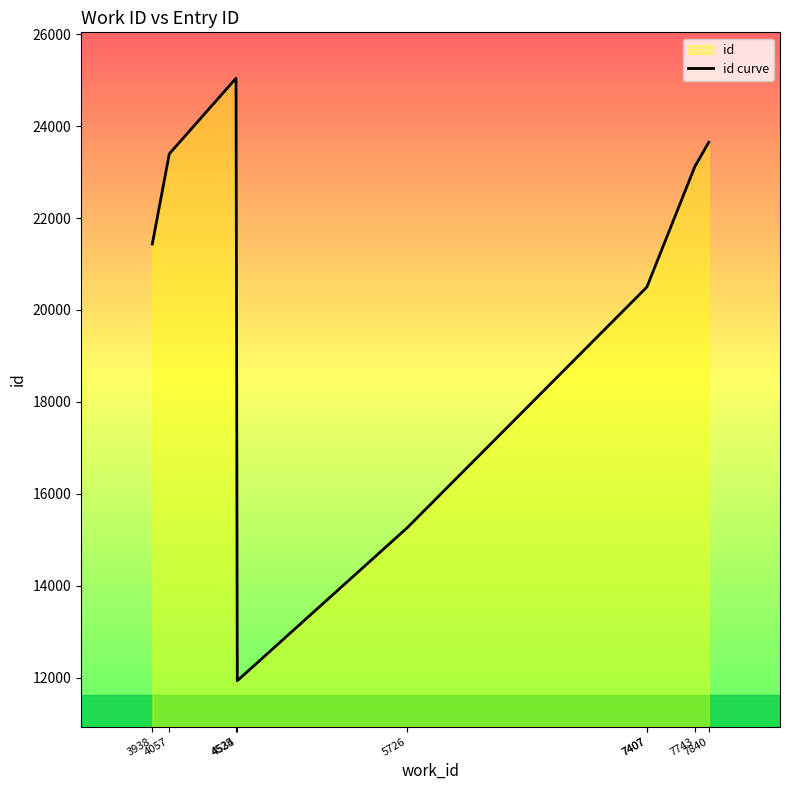

At which category does the data reach its first local valley?

4534